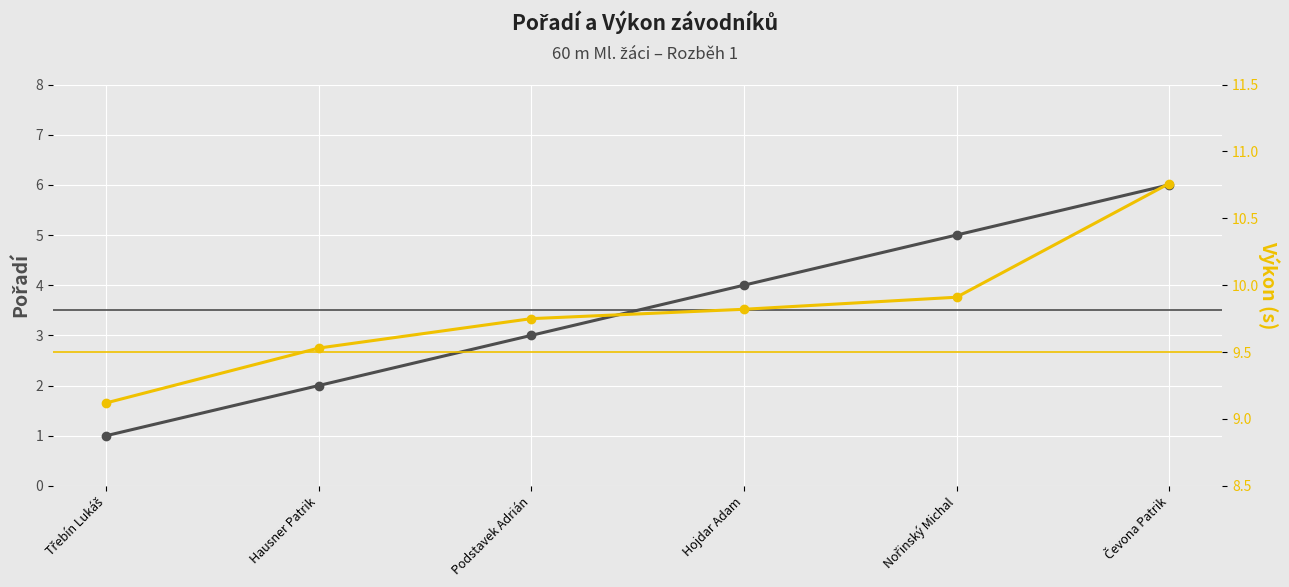

Count the number of data series in this chart.

2